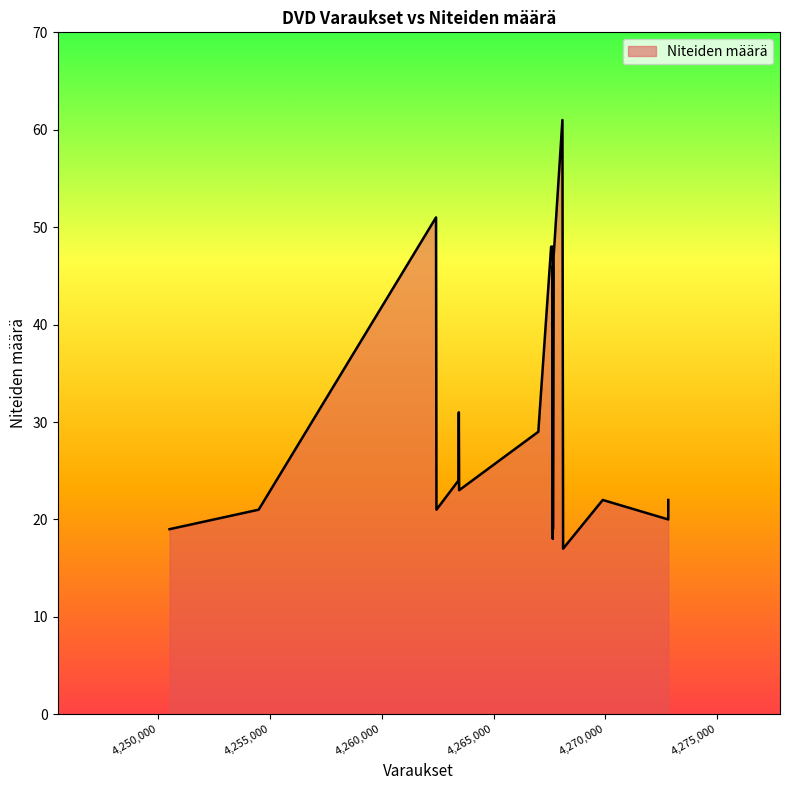

Count the number of data series in this chart.

1